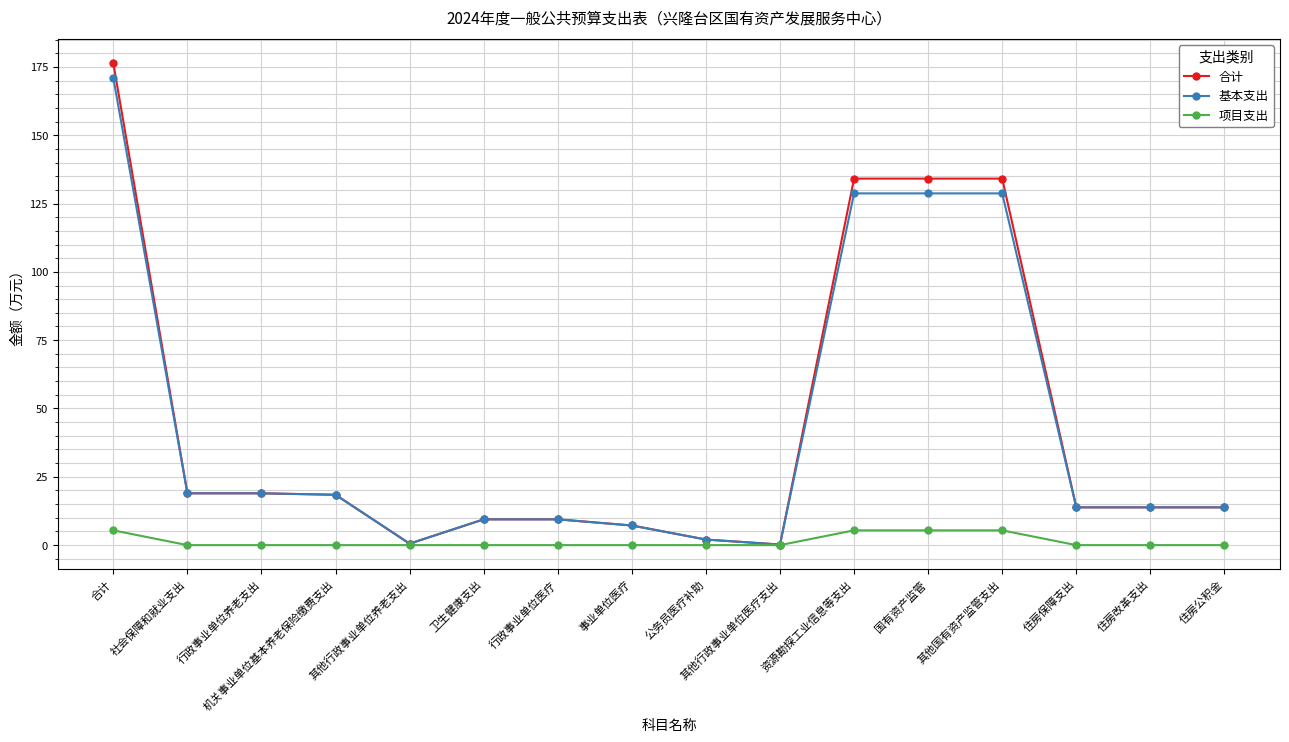

At which category does the chart reach its peak across all series?

合计